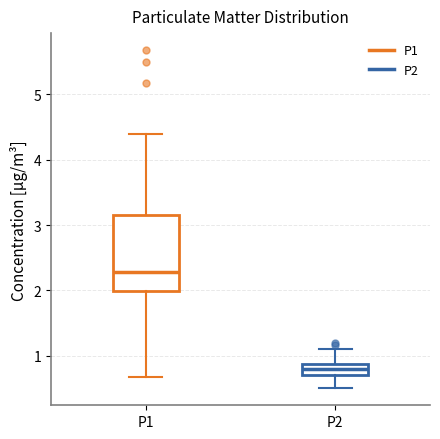

Which box is the tallest, from its lower edge to its upper edge?

P1